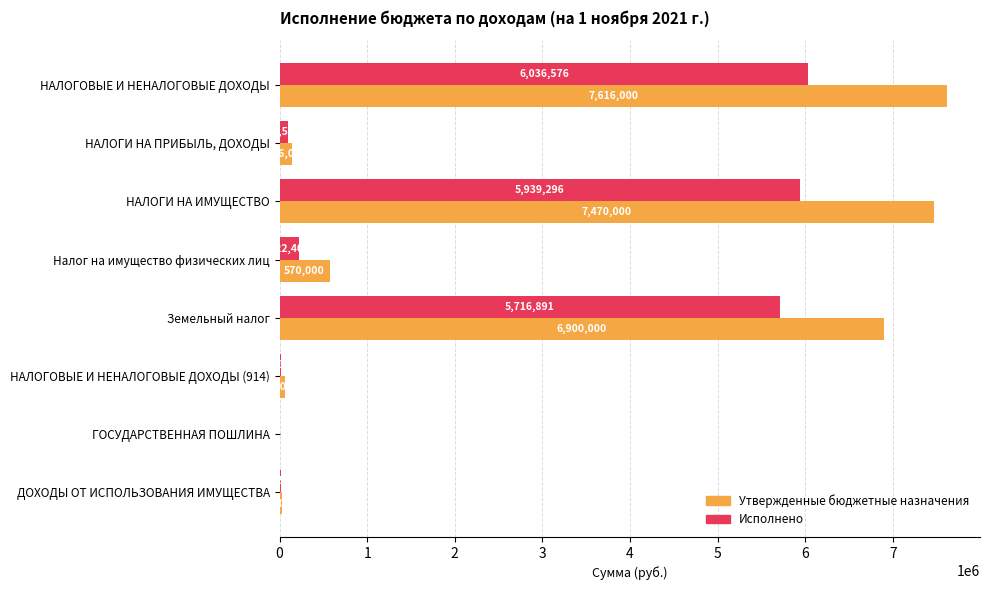

What is the average value of the Утвержденные бюджетные назначения series?

2849500.0